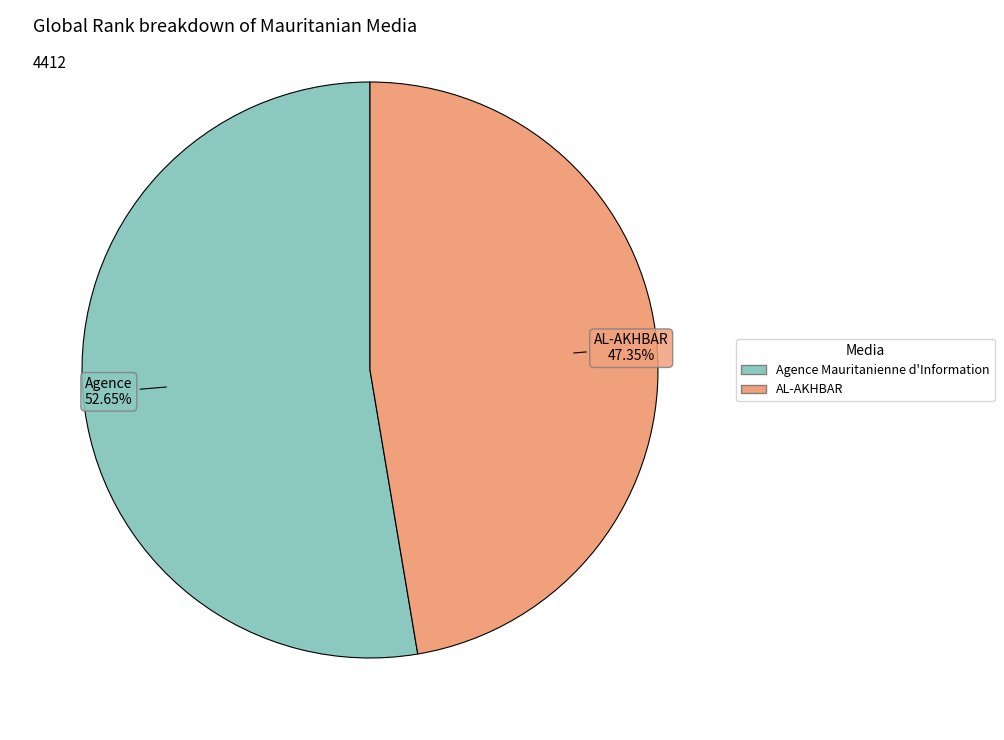

What percentage is the AL-AKHBAR slice, to the nearest percent?

47%